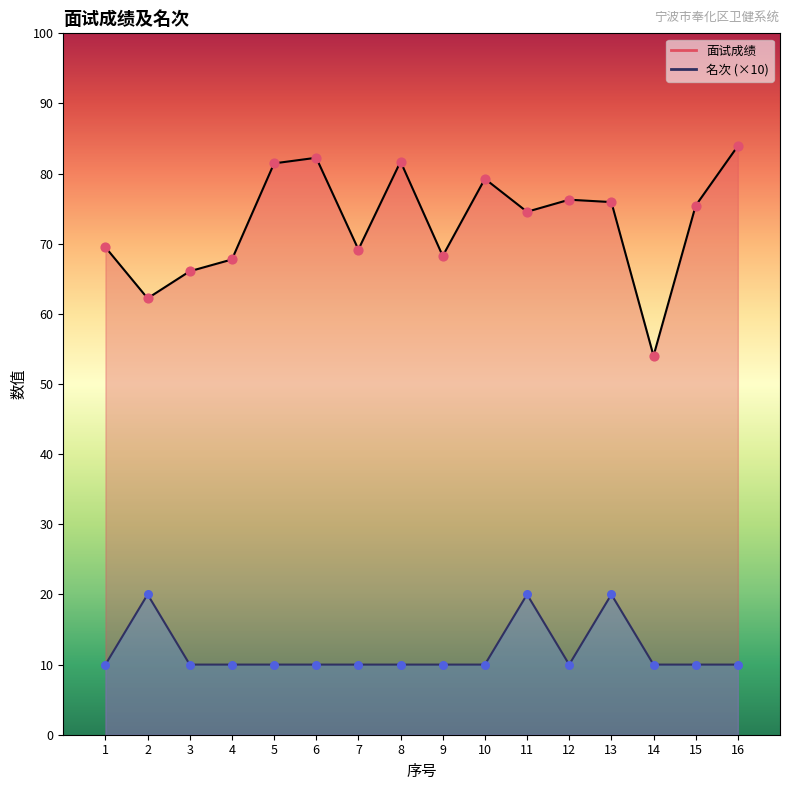

Which series has the largest Y range (max minus min)?

面试成绩